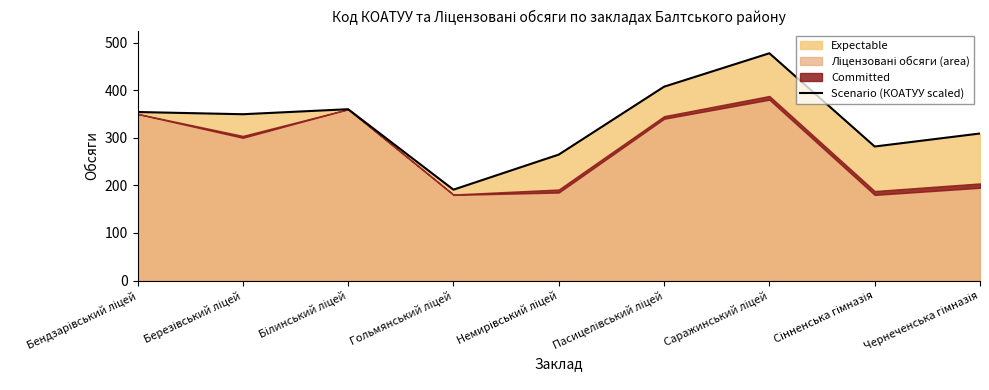

How many lines are shown in the chart?

1